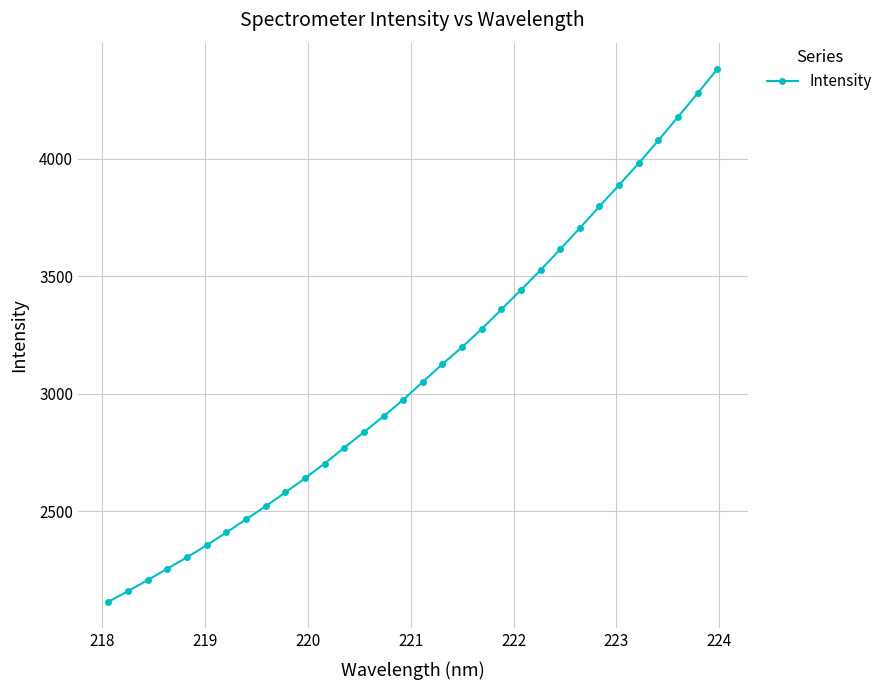

What is the maximum value shown in the chart?

4379.4